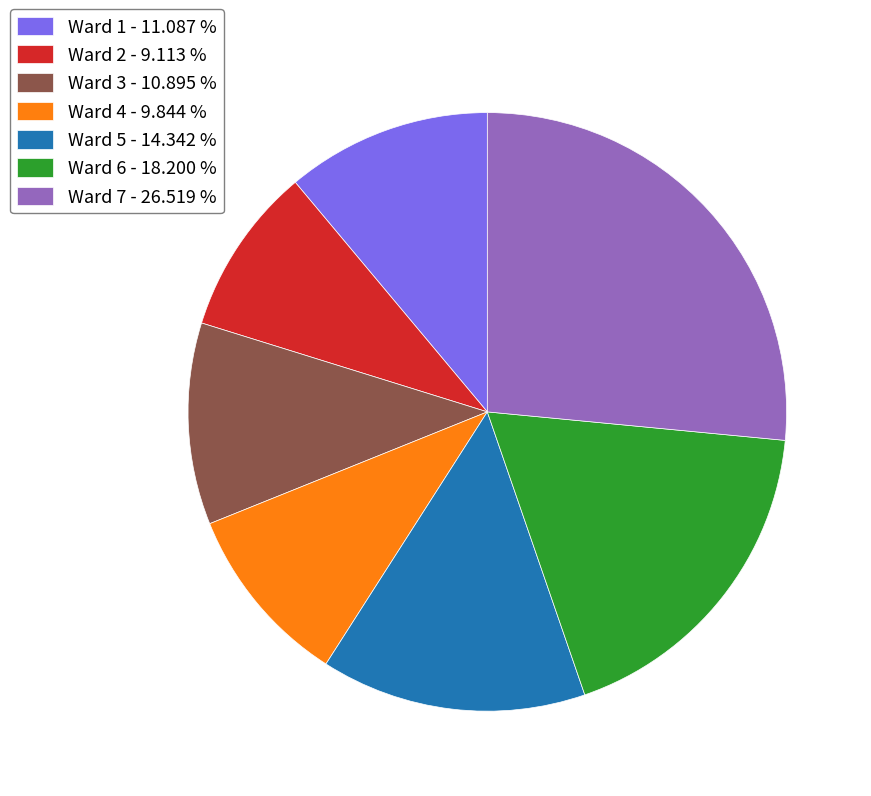

True or false: Ward 7 accounts for 27% of the total.

True